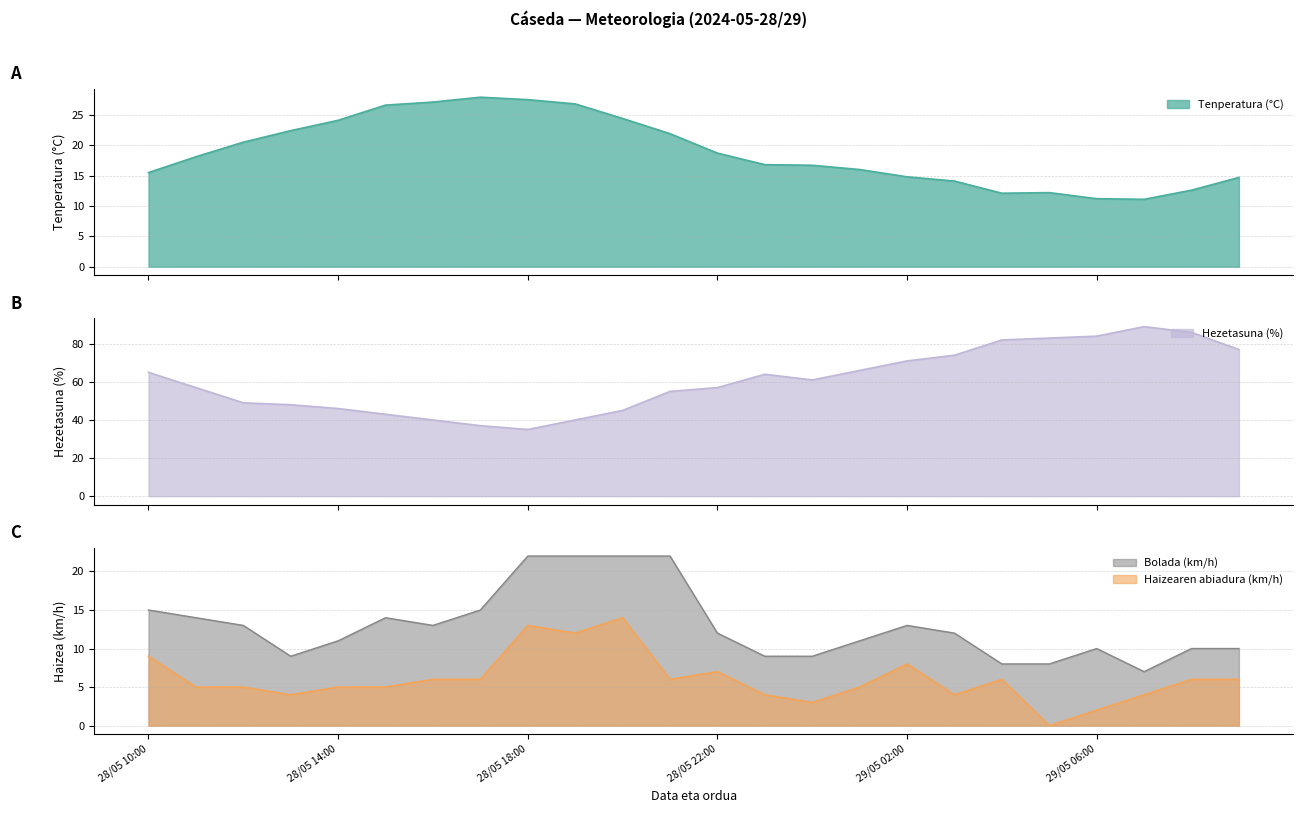

Is the value of Tenperatura (°C) at 29/05 04:00 greater than the value of Bolada (km/h) at 28/05 12:00?

No